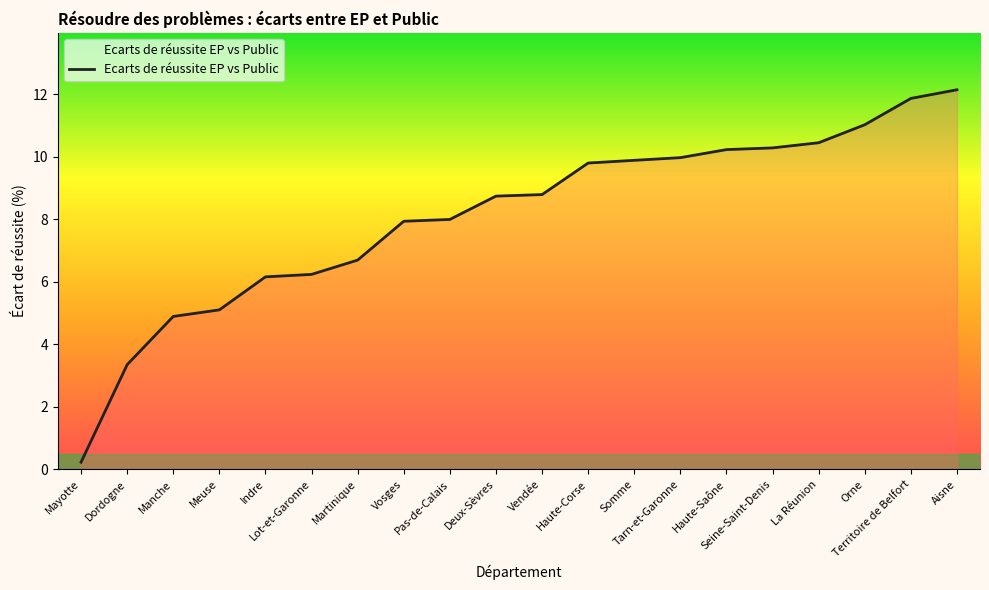

Which category has the lowest value across all series?

Mayotte